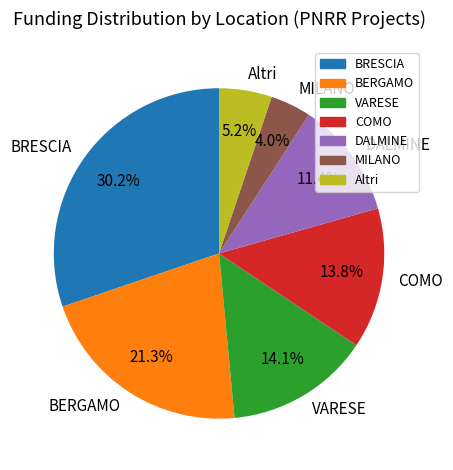

What percentage is NOT represented by BRESCIA?

69.8%